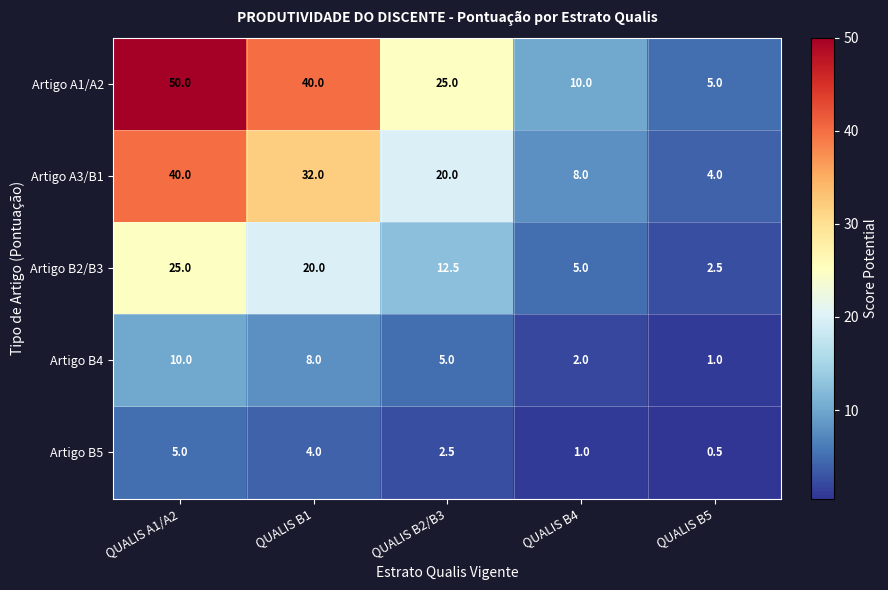

True or false: Artigo B2/B3 has a value of 5.0 at QUALIS B4.

True